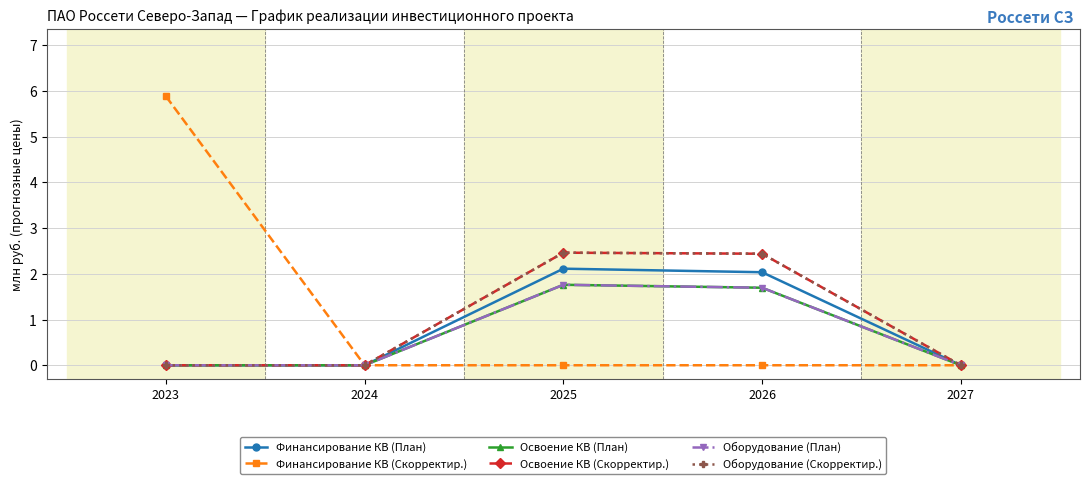

Is this an area chart (filled region under the line)?

No